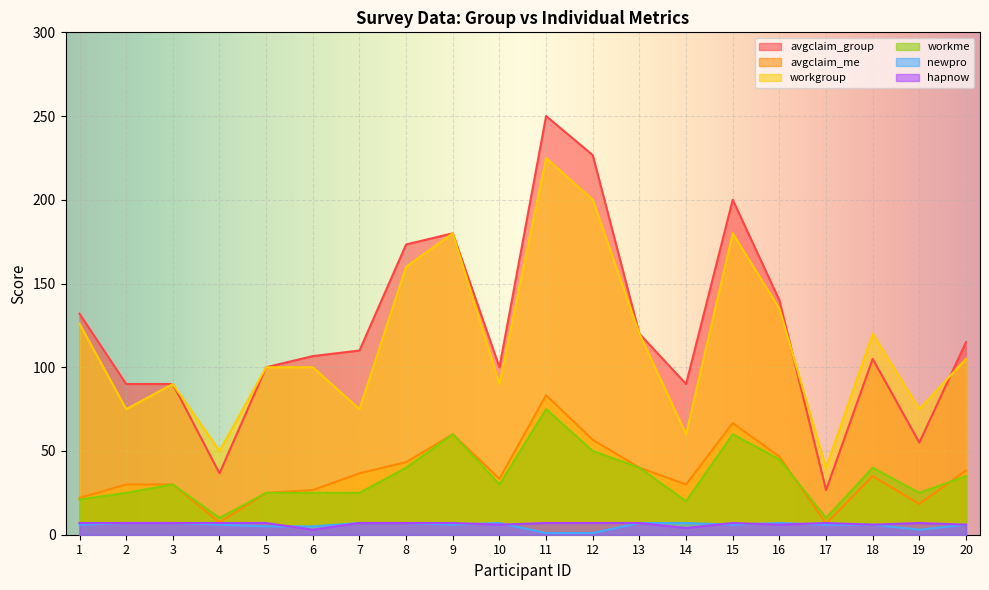

At which category does avgclaim_me reach its first local valley?

4